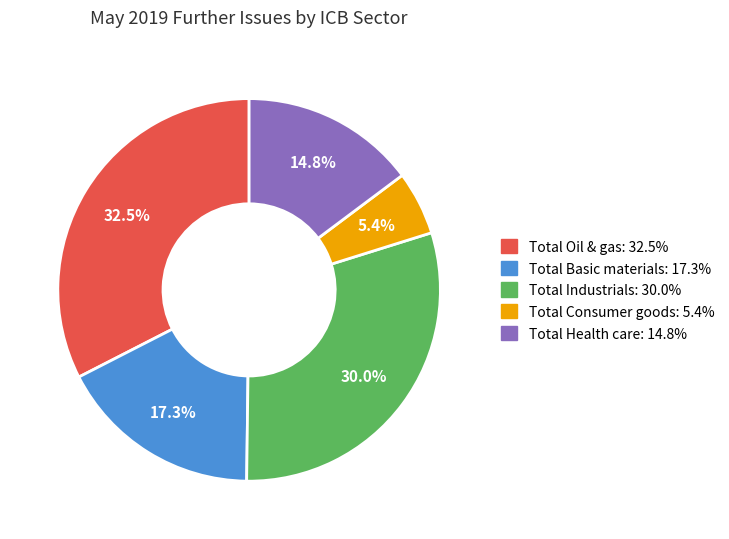

To the nearest percent, what is the difference between the Total Consumer goods and Total Basic materials slice percentages?

12%